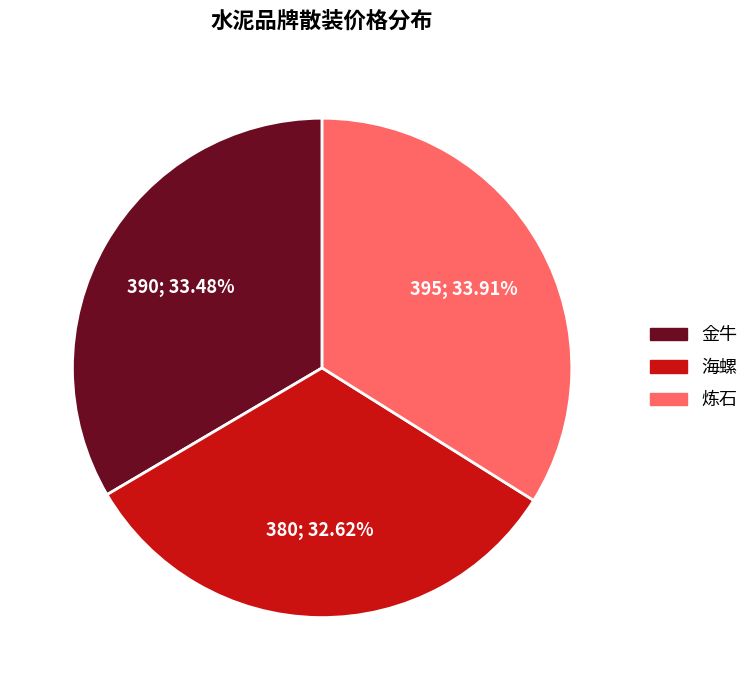

Is the sum of 炼石 and 海螺 greater than half?

Yes